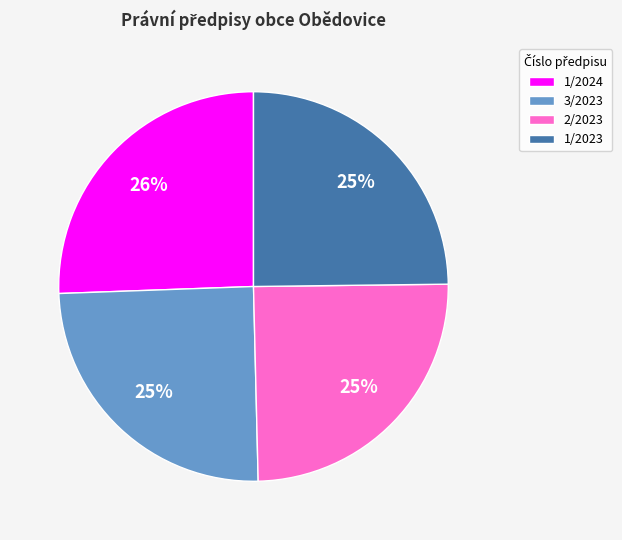

Count the number of slices in the pie.

4